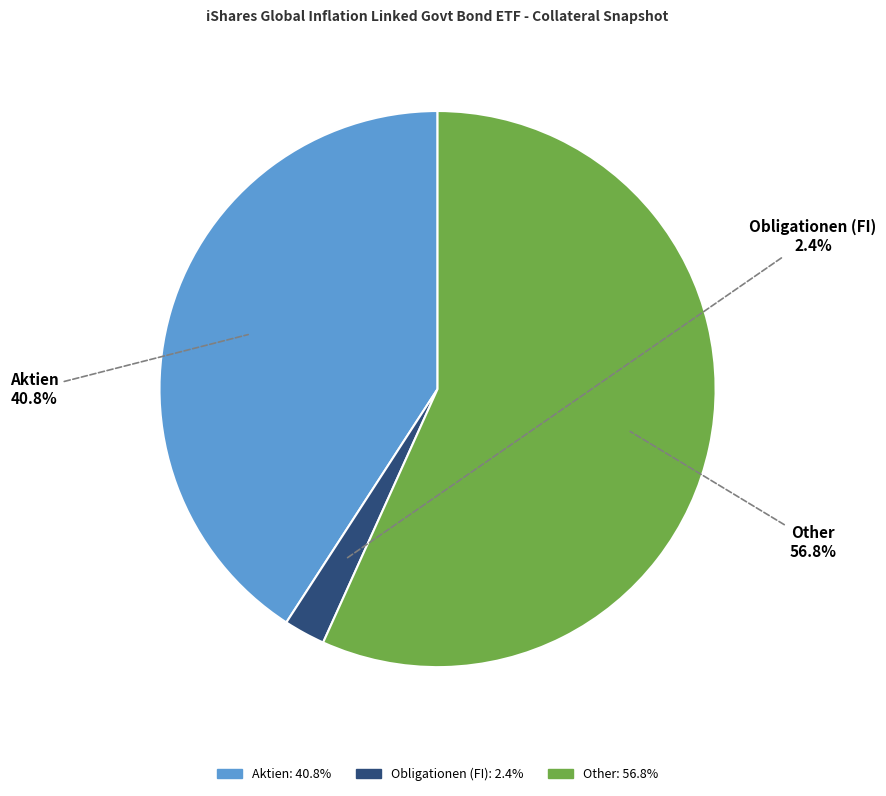

Rank the categories by value from lowest to highest.

Obligationen (FI), Aktien, Other